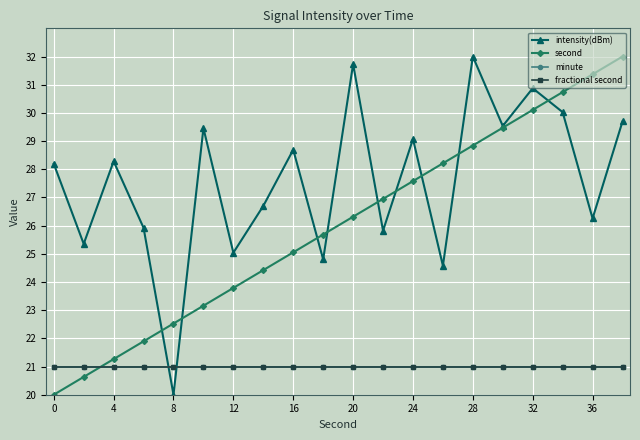

Is this an area chart (filled region under the line)?

No